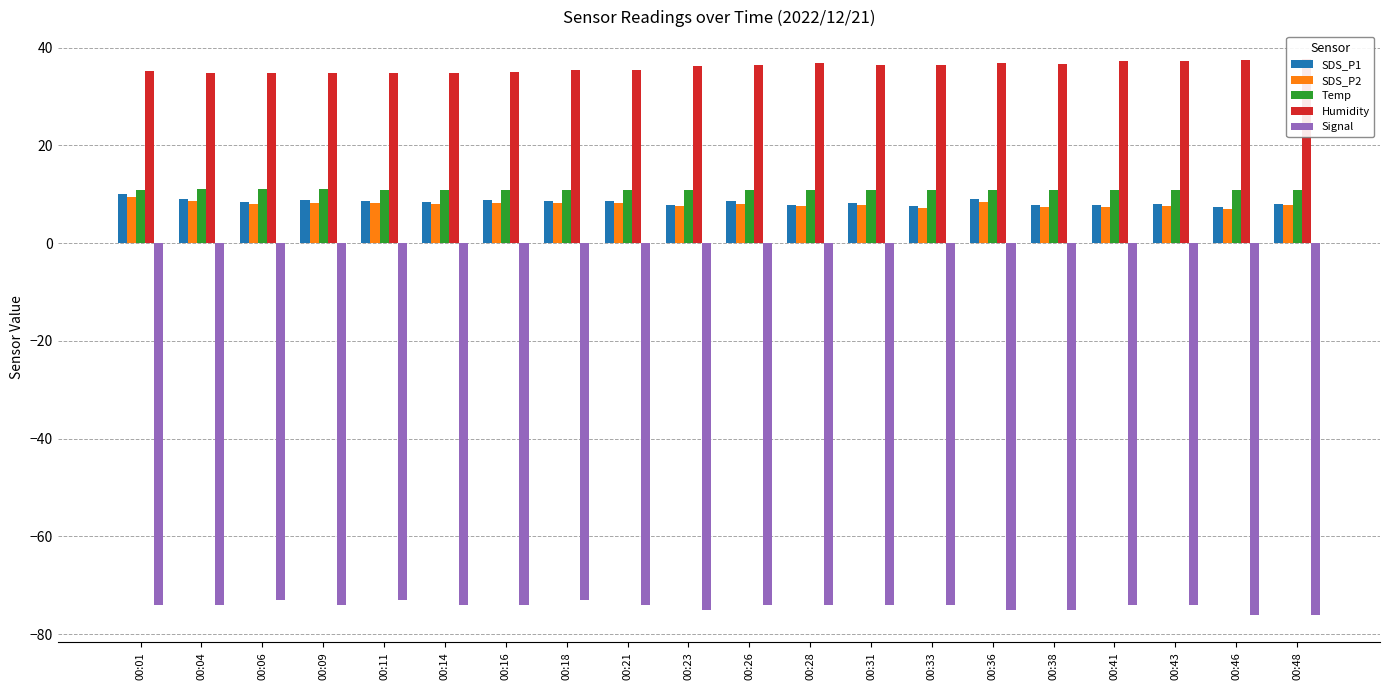

At which label does Humidity first exceed 36?

00:23